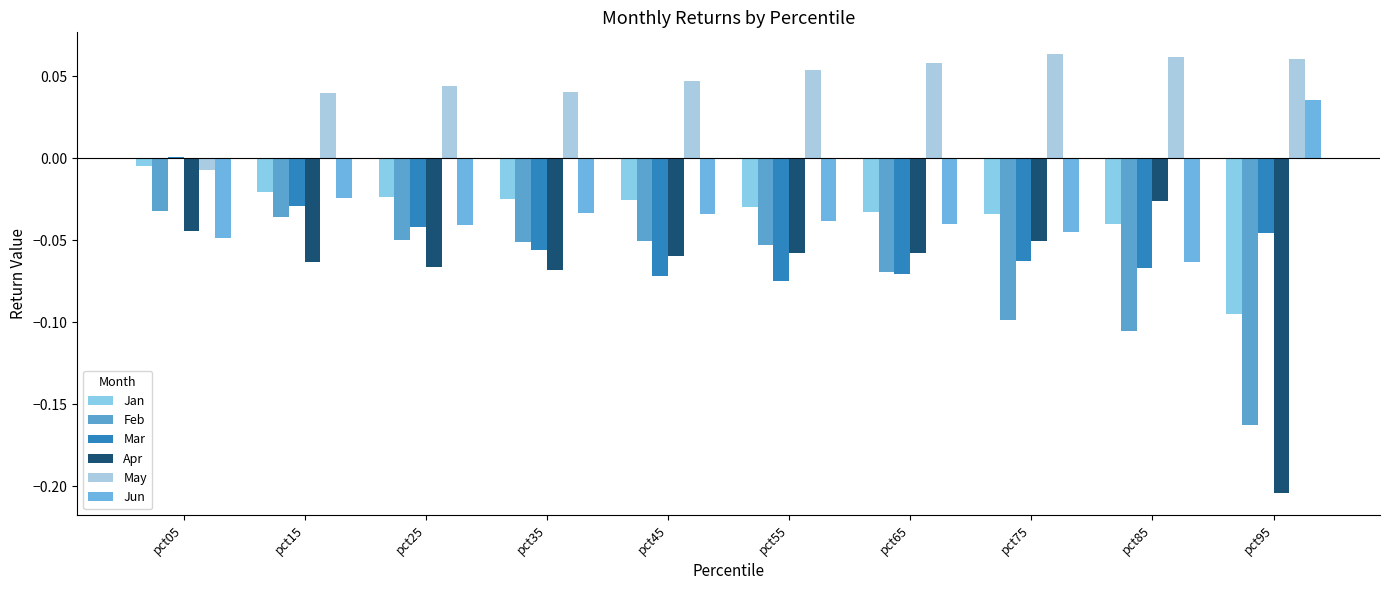

Reading left to right, what are all the values shown in this chart?

Jan: -0.0	-0.0	-0.0	-0.0	-0.0	-0.0	-0.0	-0.0	-0.0	-0.1
Feb: -0.0	-0.0	-0.0	-0.1	-0.1	-0.1	-0.1	-0.1	-0.1	-0.2
Mar: 0.0	-0.0	-0.0	-0.1	-0.1	-0.1	-0.1	-0.1	-0.1	-0.0
Apr: -0.0	-0.1	-0.1	-0.1	-0.1	-0.1	-0.1	-0.1	-0.0	-0.2
May: -0.0	0.0	0.0	0.0	0.0	0.1	0.1	0.1	0.1	0.1
Jun: -0.0	-0.0	-0.0	-0.0	-0.0	-0.0	-0.0	-0.0	-0.1	0.0